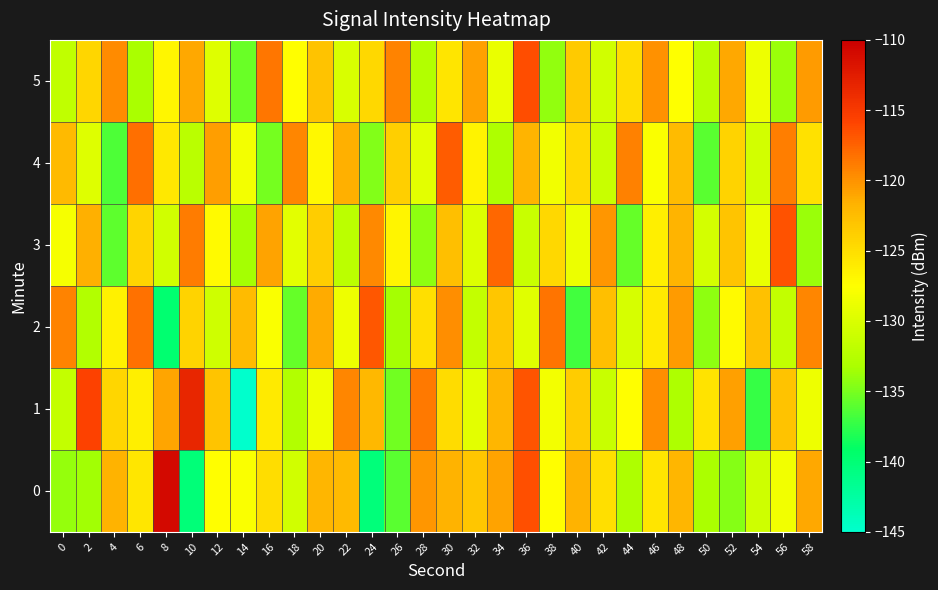

What is the difference between the highest and lowest values at 14?

22.5